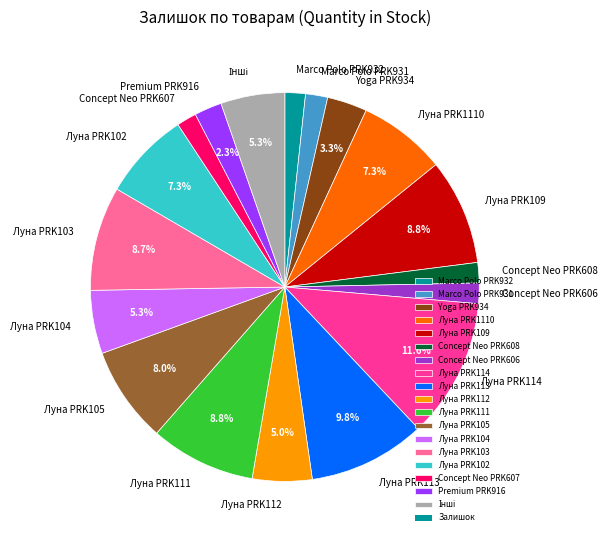

Do Concept Neo PRK608 and Луна PRK103 together represent more than half of the pie?

No